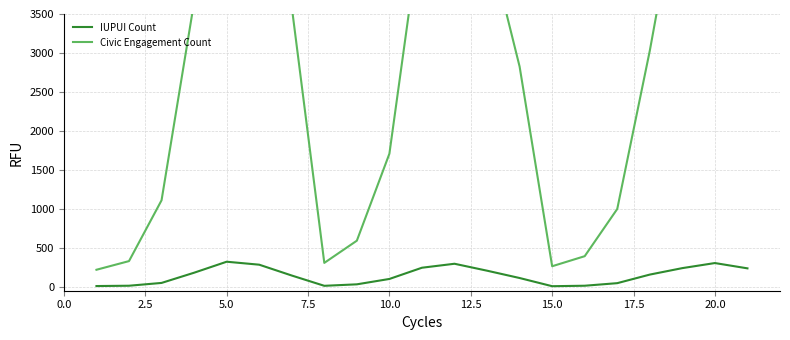

What is the maximum value for IUPUI Count?

322